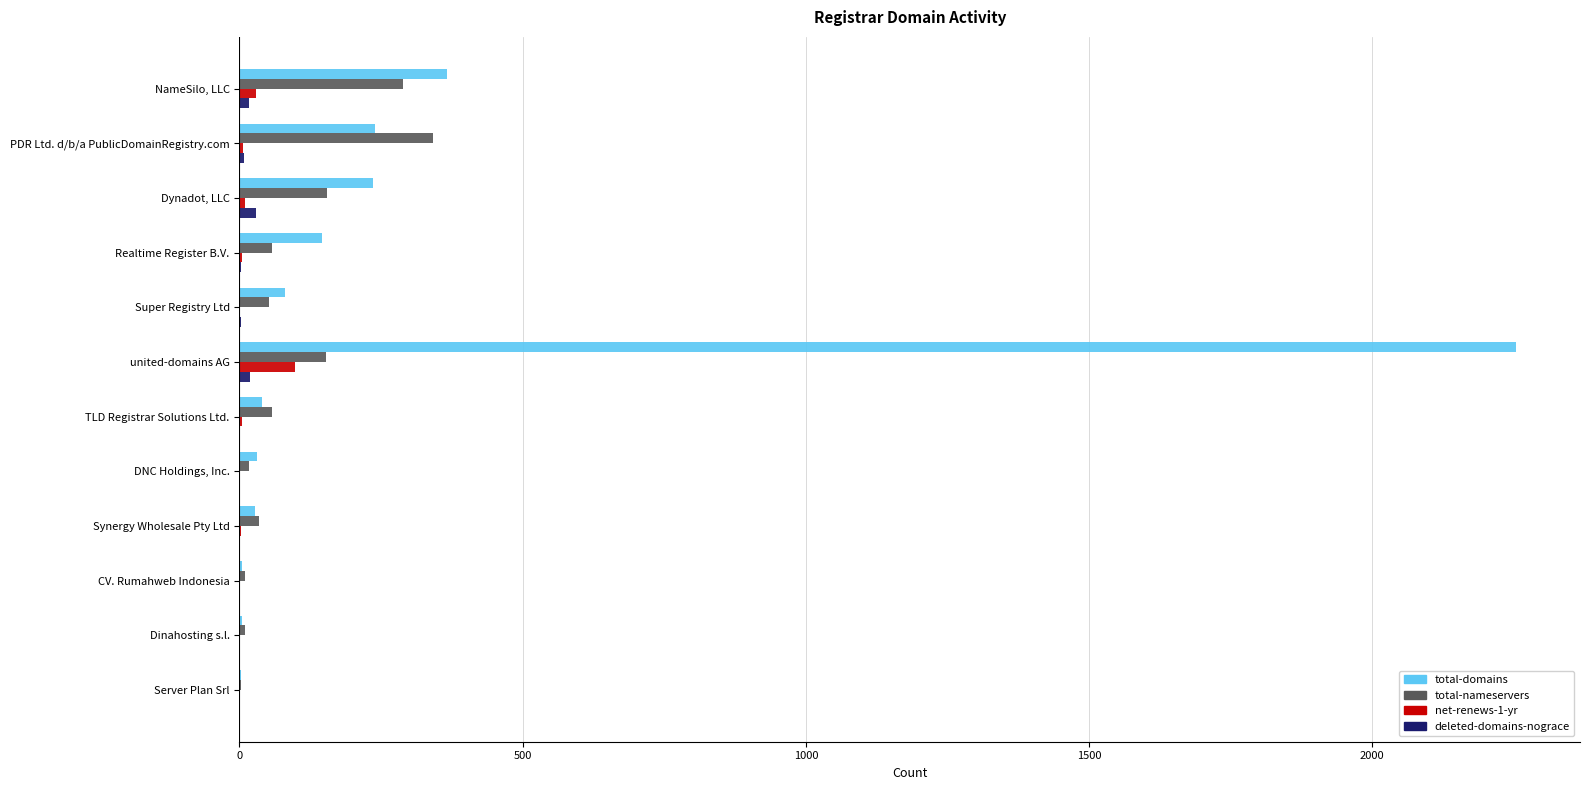

Is the value of deleted-domains-nograce at TLD Registrar Solutions Ltd. greater than the value of total-domains at NameSilo, LLC?

No